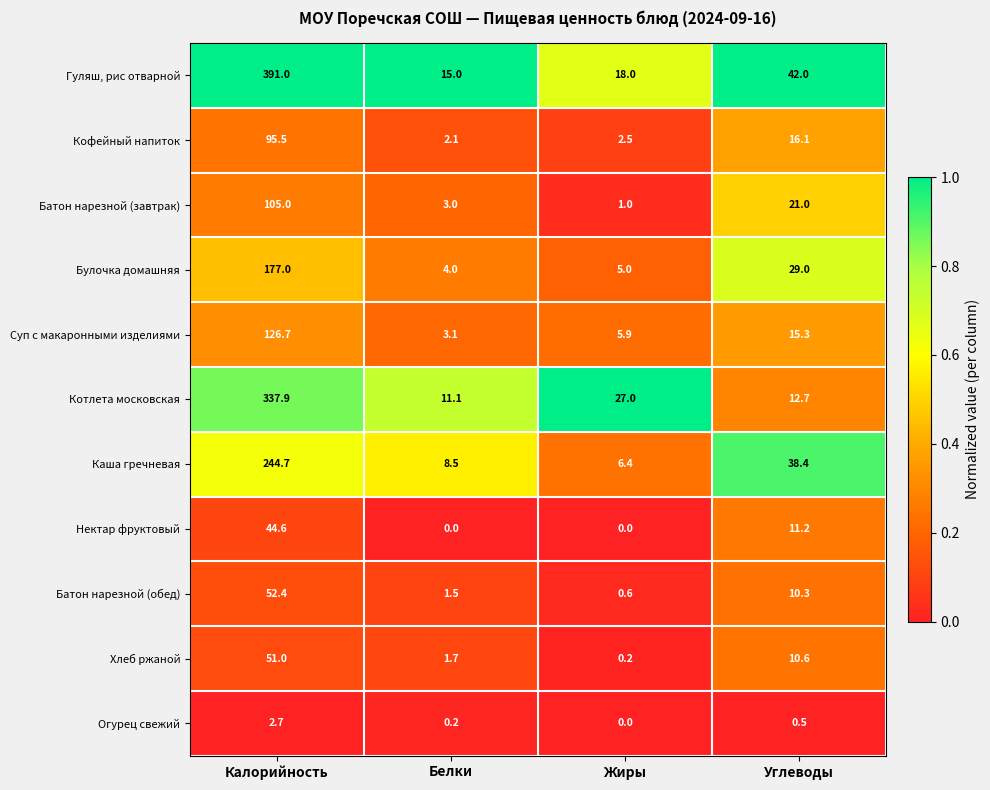

What is the maximum value for Гуляш, рис отварной?

391.0